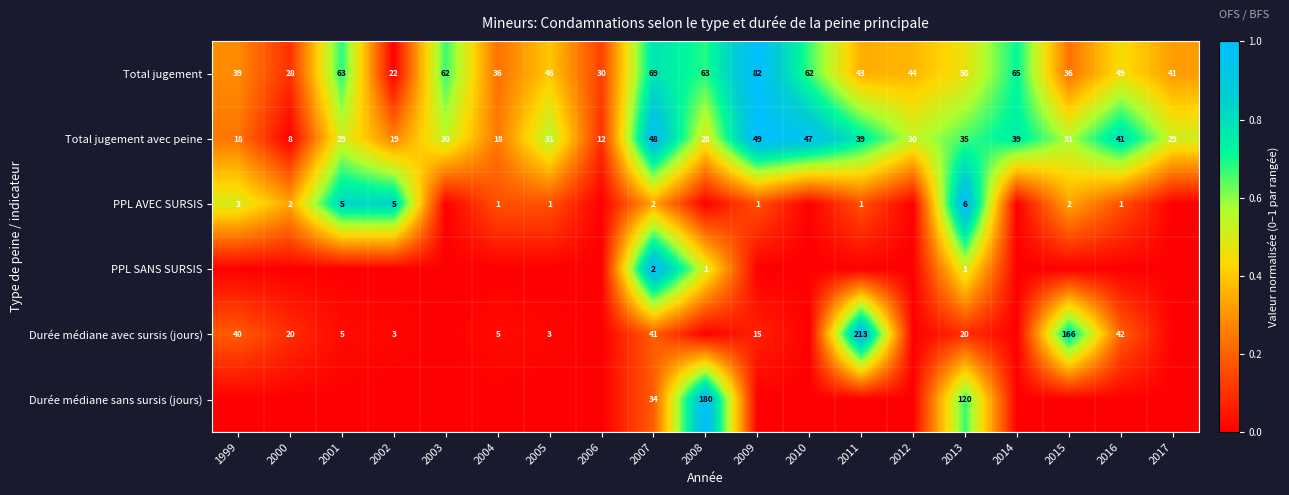

At which label is Total jugement avec peine closest to 28?

2008